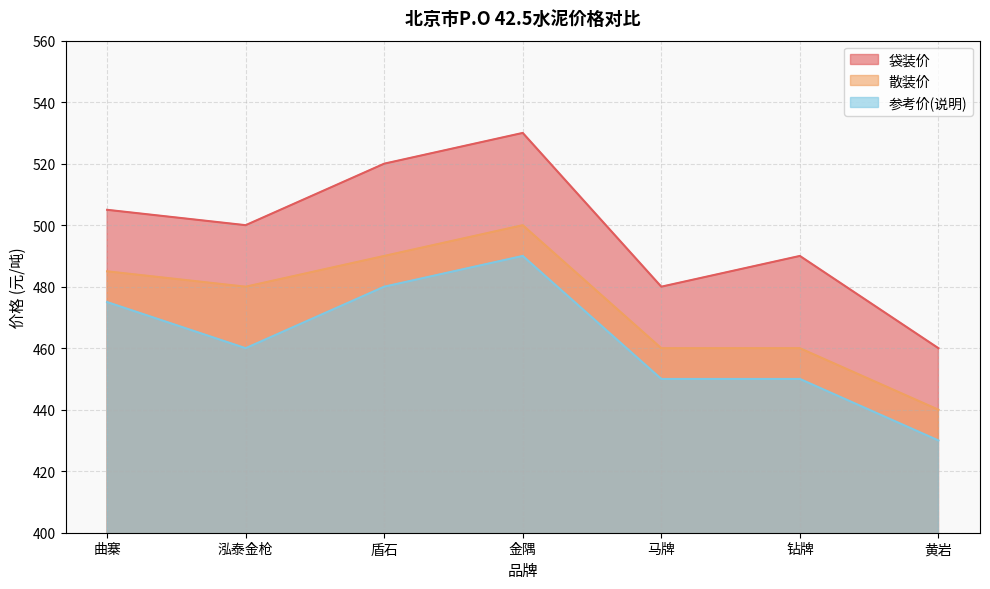

How many values in the 参考价(说明) series are below 460?

3